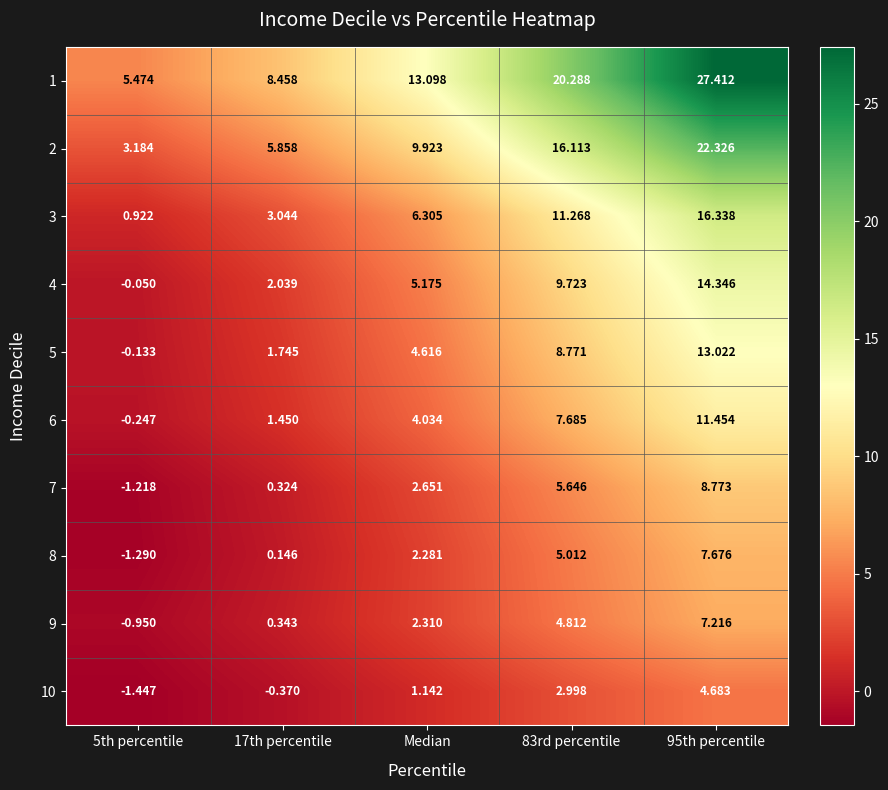

Where is 9 nearest to the value 3?

Median